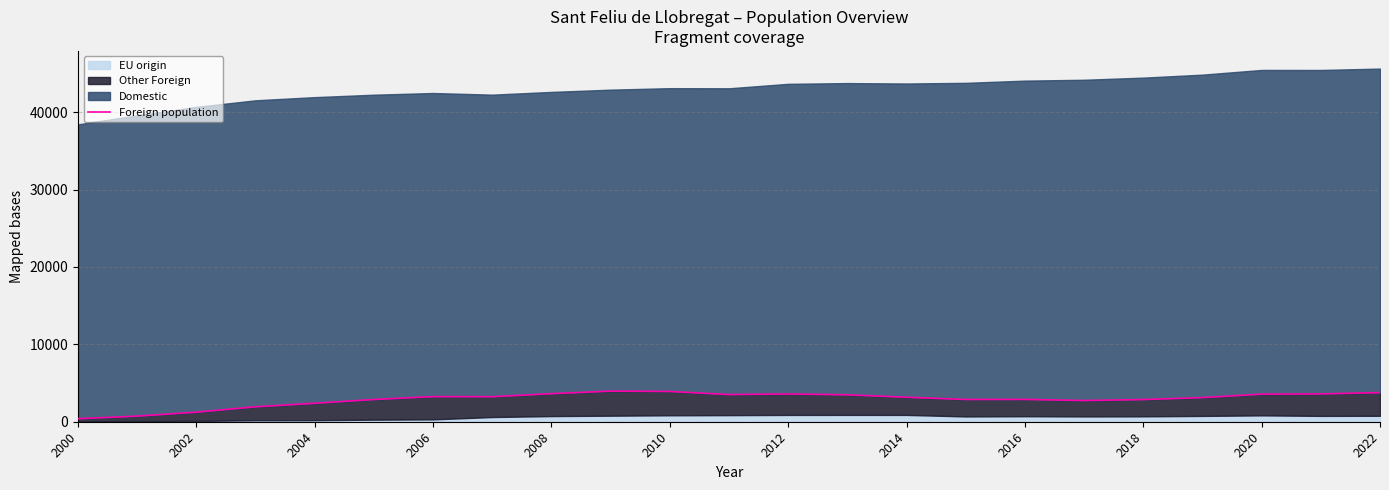

Which label corresponds to the smallest value in the chart?

2000